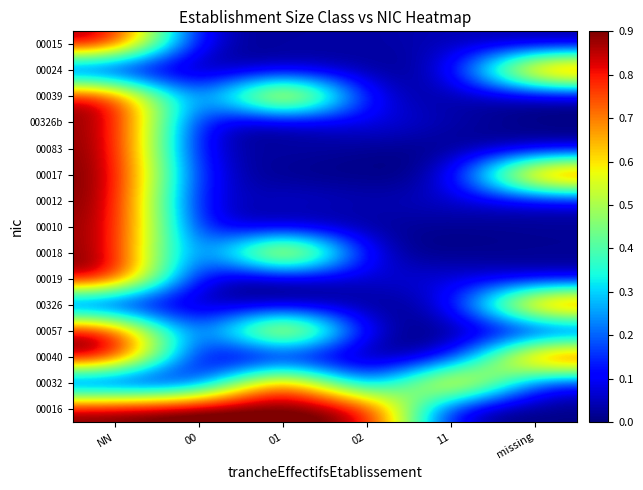

Rank the series at 00 from lowest to highest value.

00018, 00024, 00019, 00012, 00040, 00083, 00057, 00015, 00326, 00326b, 00039, 00032, 00010, 00017, 00016